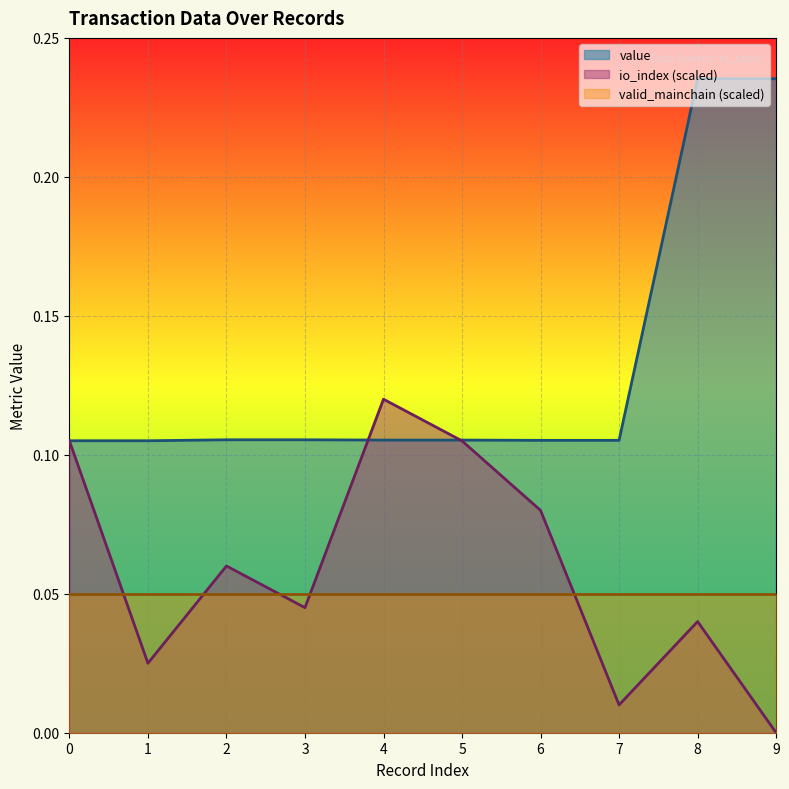

Is the value of io_index (scaled) at 2 greater than the value of value at 4?

No